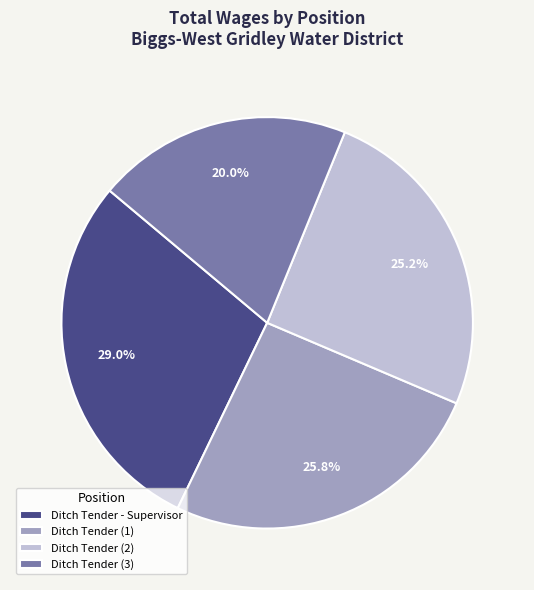

Rank the categories by value from highest to lowest.

Ditch Tender - Supervisor, Ditch Tender (1), Ditch Tender (2), Ditch Tender (3)